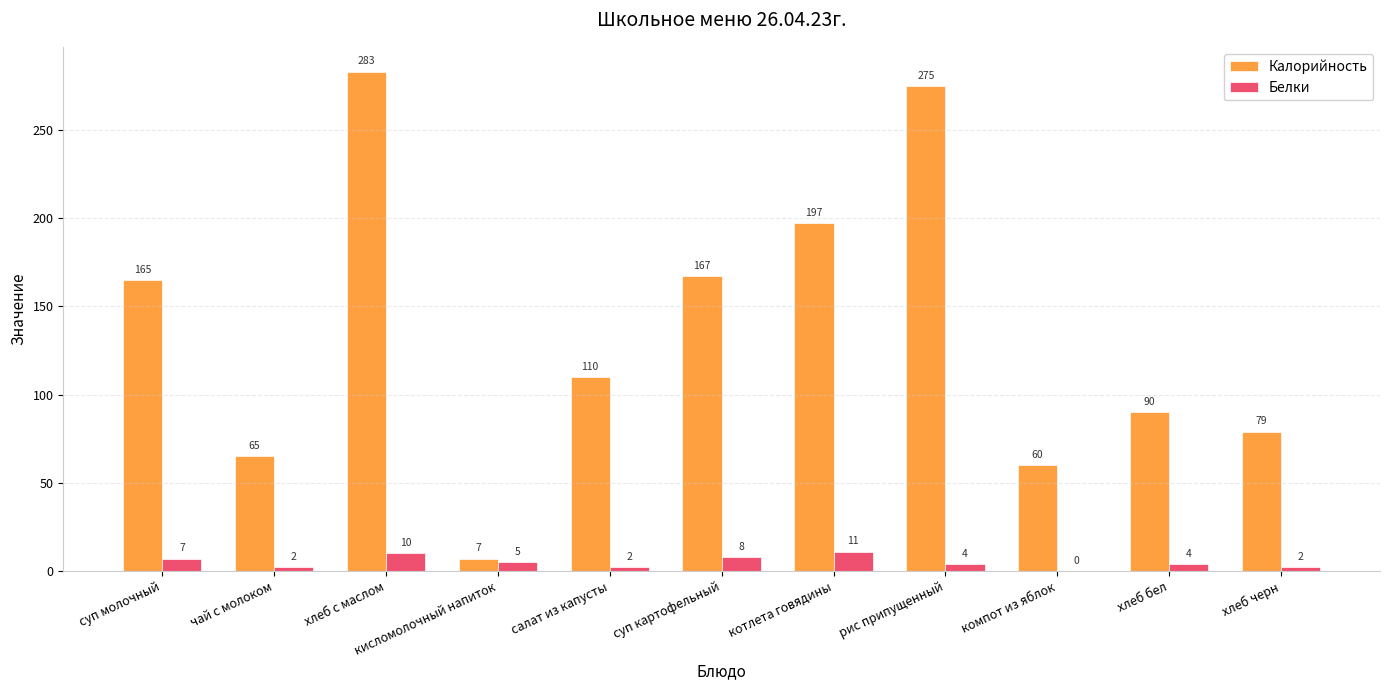

Which series has the widest spread of values?

Калорийность